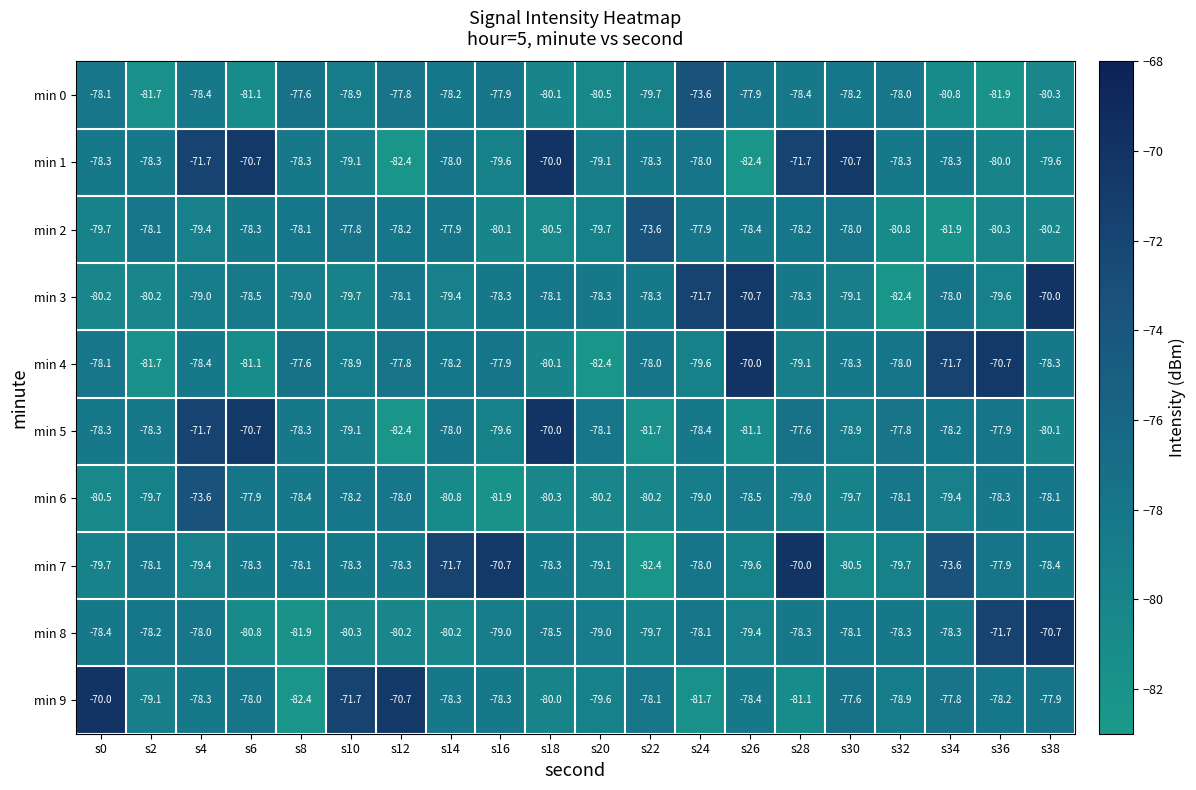

What is the difference between the min 5 values at s26 and s8?

2.8